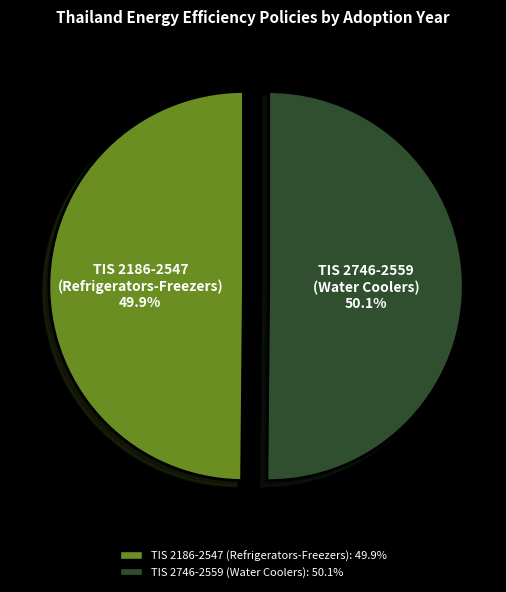

Count the number of slices in the pie.

2